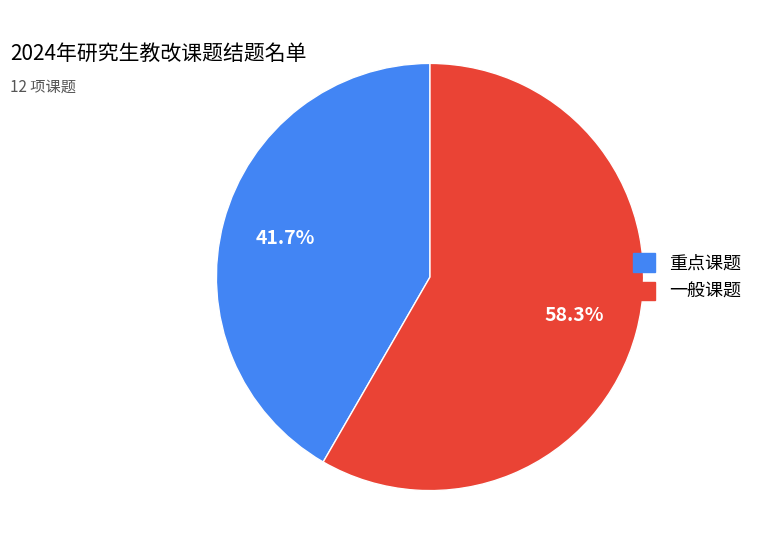

Which slice is the smallest?

重点课题